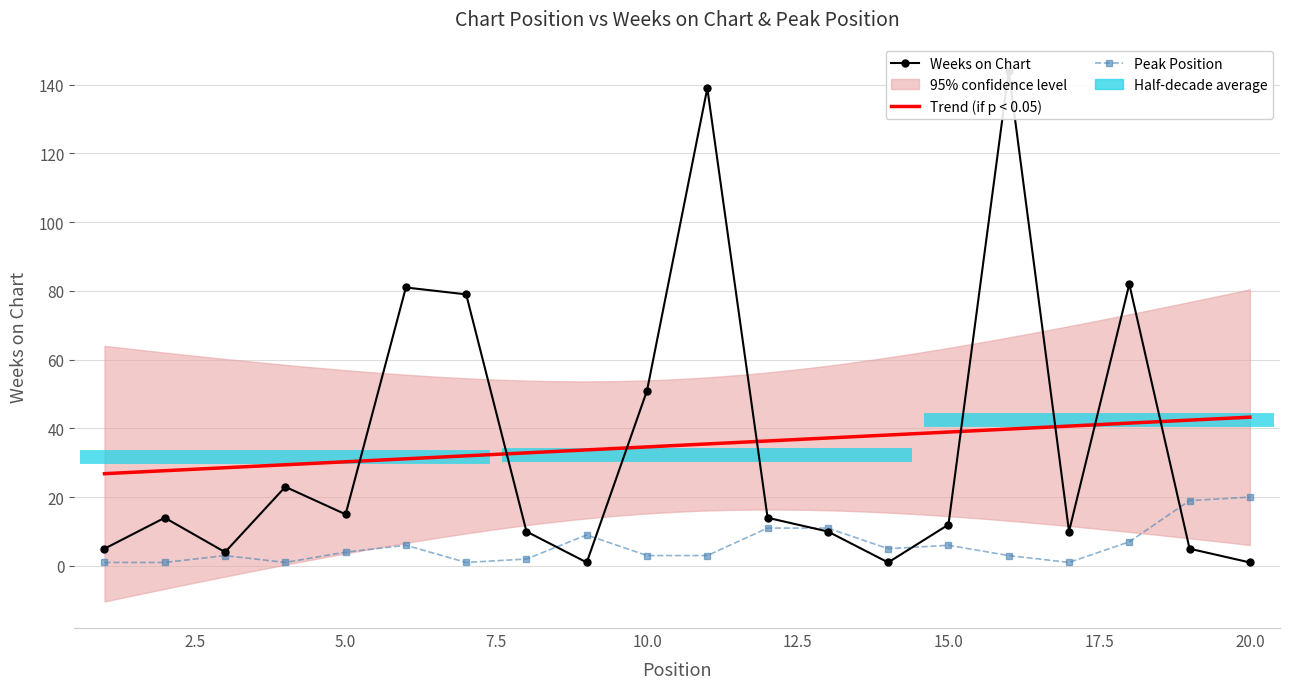

What is the approximate value of Weeks on Chart at 5?

15